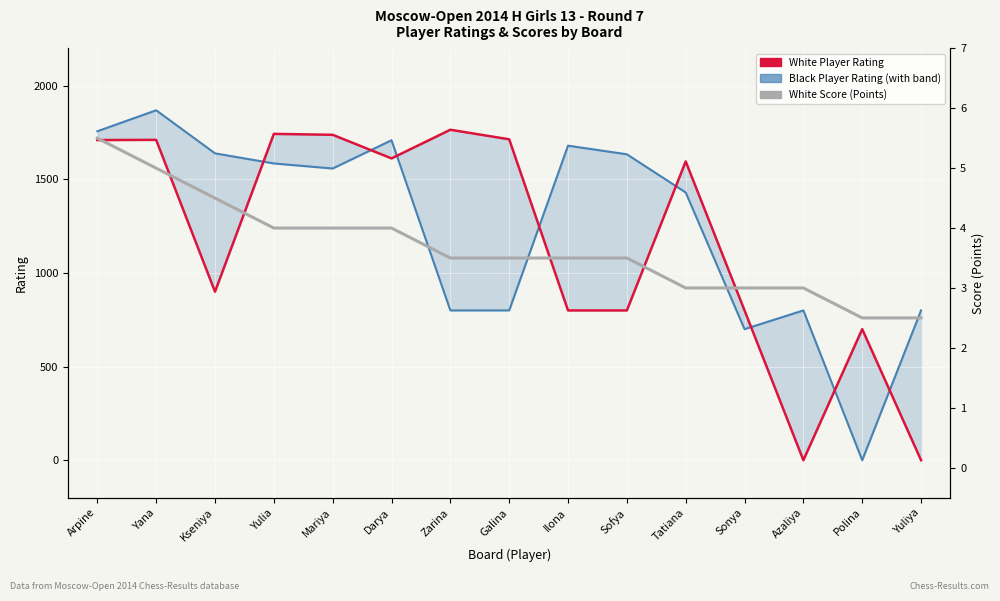

Reading left to right, extract all data points from this chart.

Black Player Rating: 1757.0	1869.0	1639.0	1585.0	1558.0	1709.0	800.0	800.0	1680.0	1634.0	1430.0	700.0	800.0	0.0	800.0
White Player Rating: 1710.0	1711.0	900.0	1743.0	1738.0	1612.0	1765.0	1714.0	800.0	800.0	1596.0	800.0	0.0	700.0	0.0
White Score (Points): 5.5	5.0	4.5	4.0	4.0	4.0	3.5	3.5	3.5	3.5	3.0	3.0	3.0	2.5	2.5